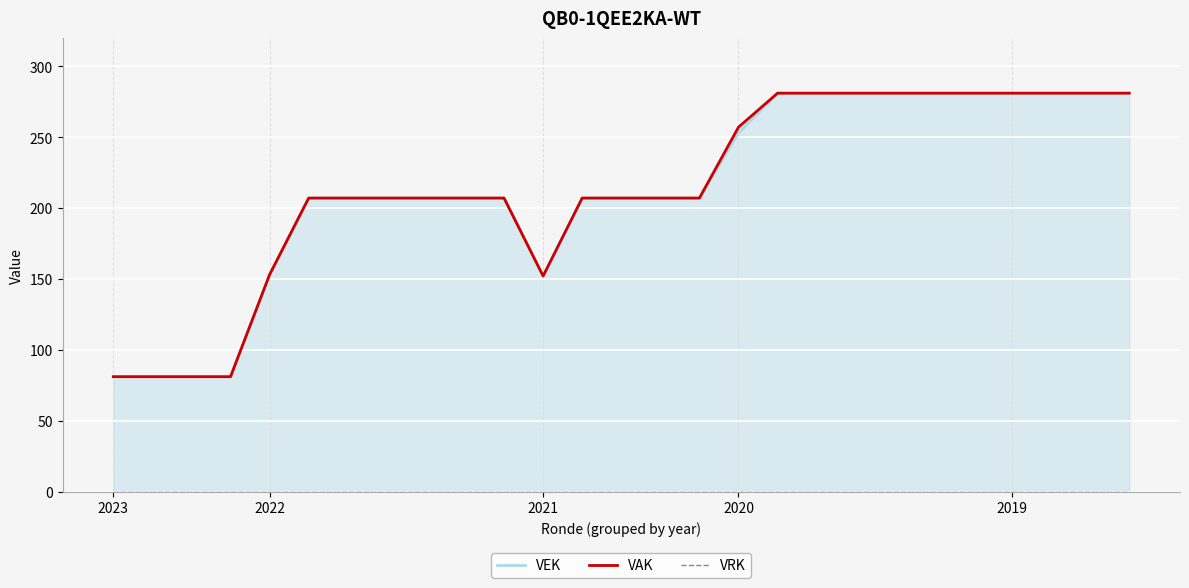

True or false: VEK and VAK cross at least once.

False